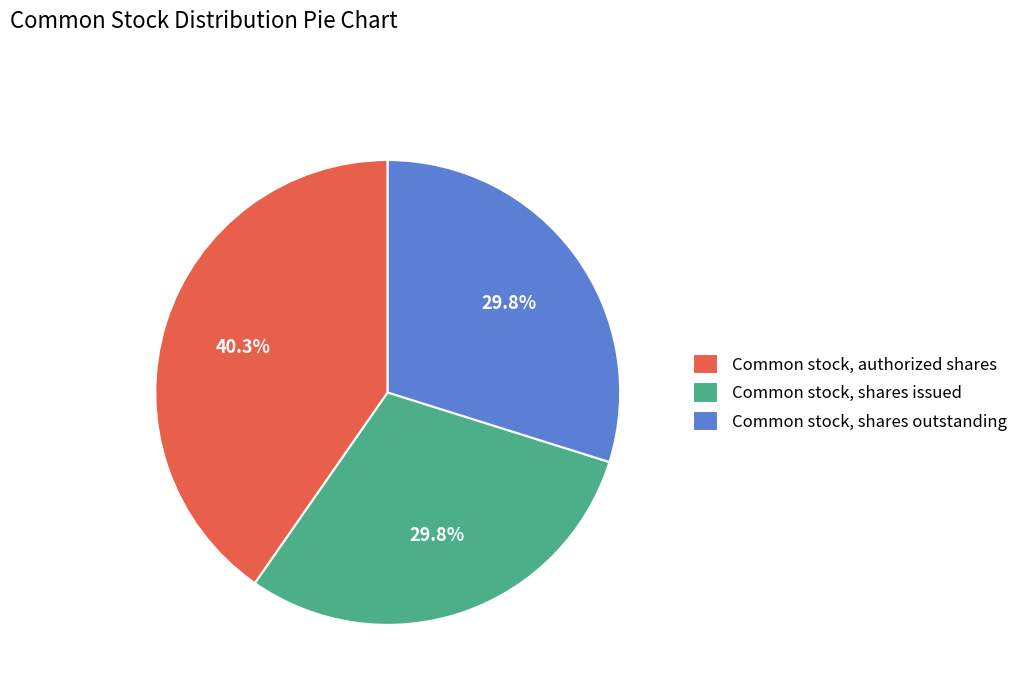

To the nearest percent, what is the average slice percentage?

33%